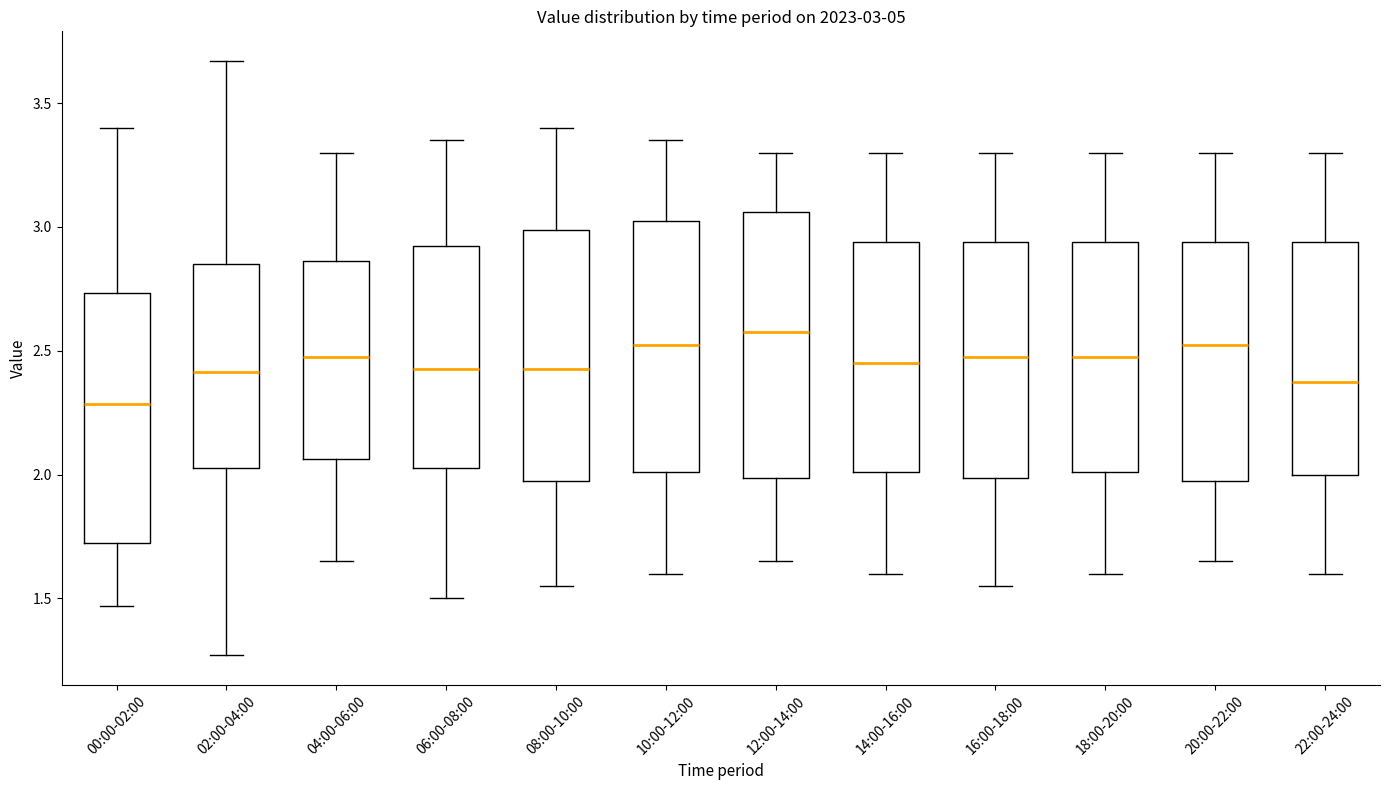

Which box's median line is the lowest?

00:00-02:00